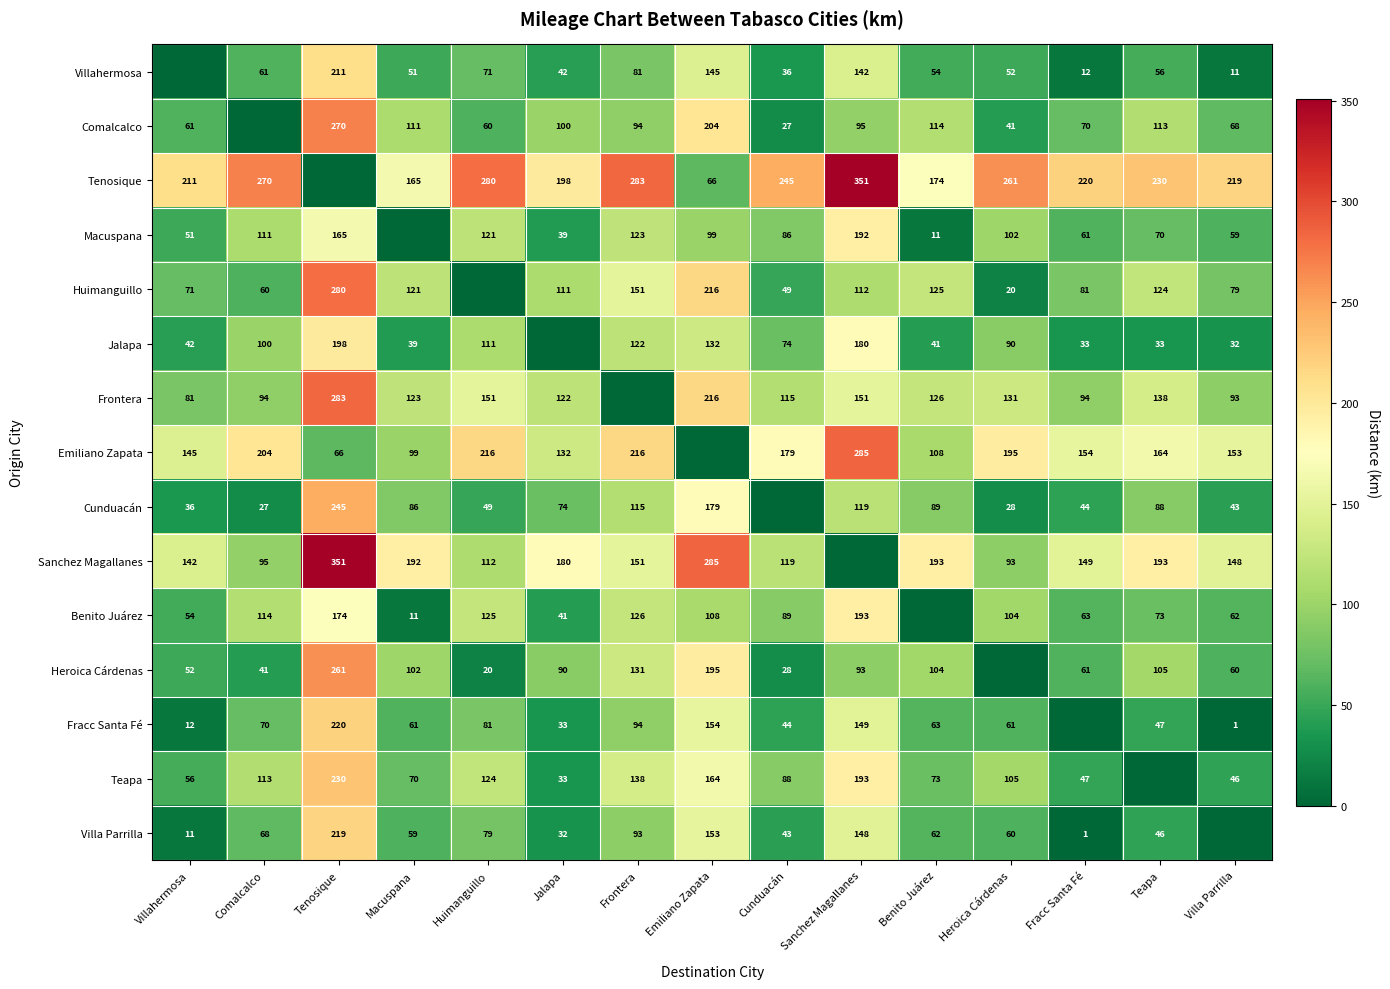

Is the value of Huimanguillo at Cunduacán greater than the value of Tenosique at Sanchez Magallanes?

No